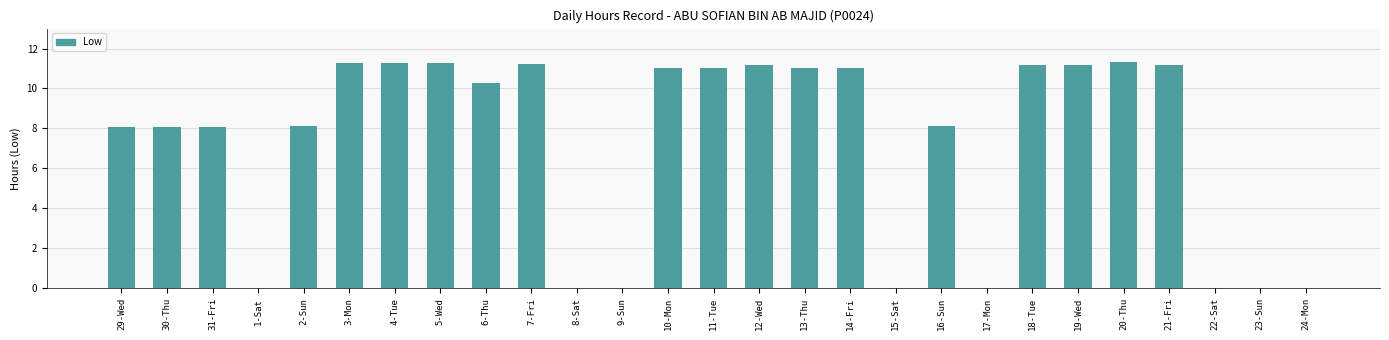

What is the change in value from 1-Sat to 12-Wed?

+11.2